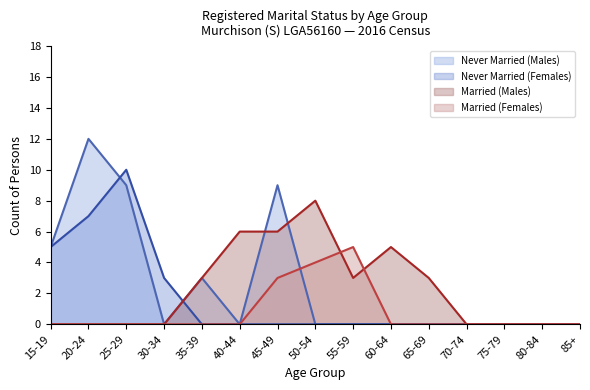

How many positive values does the Married (Females) series have?

3